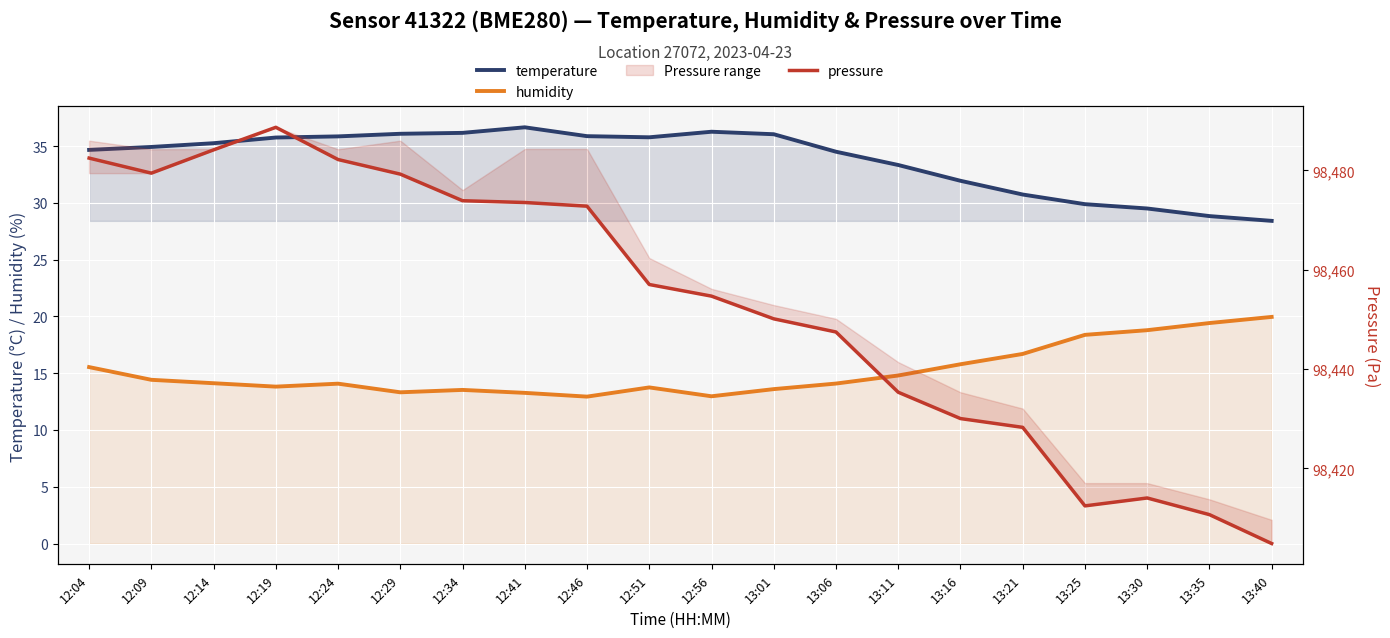

What is the label of the 6th point from the right?

13:16